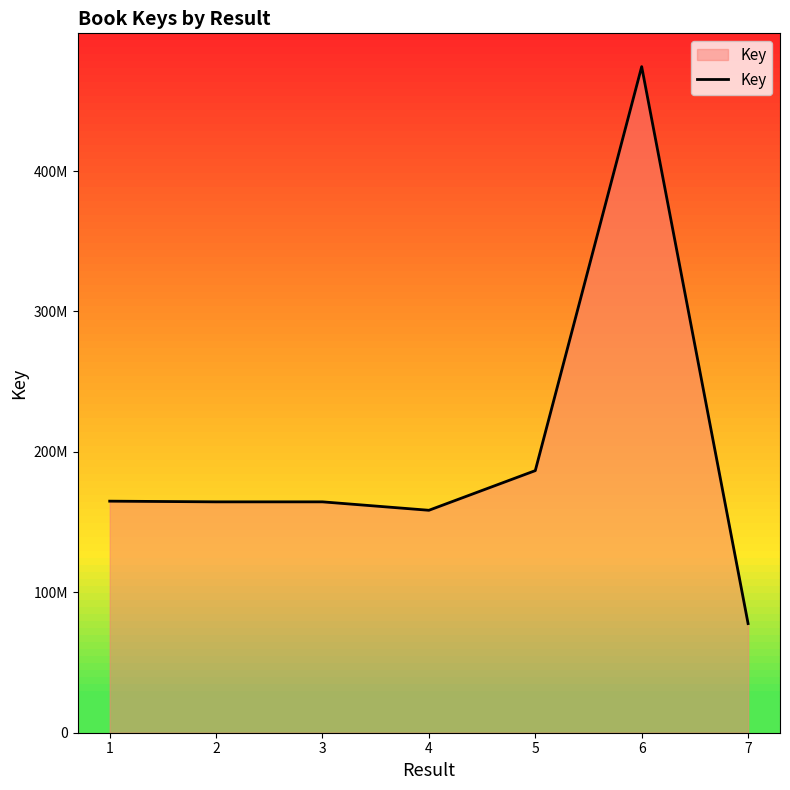

What is the average value?

198710569